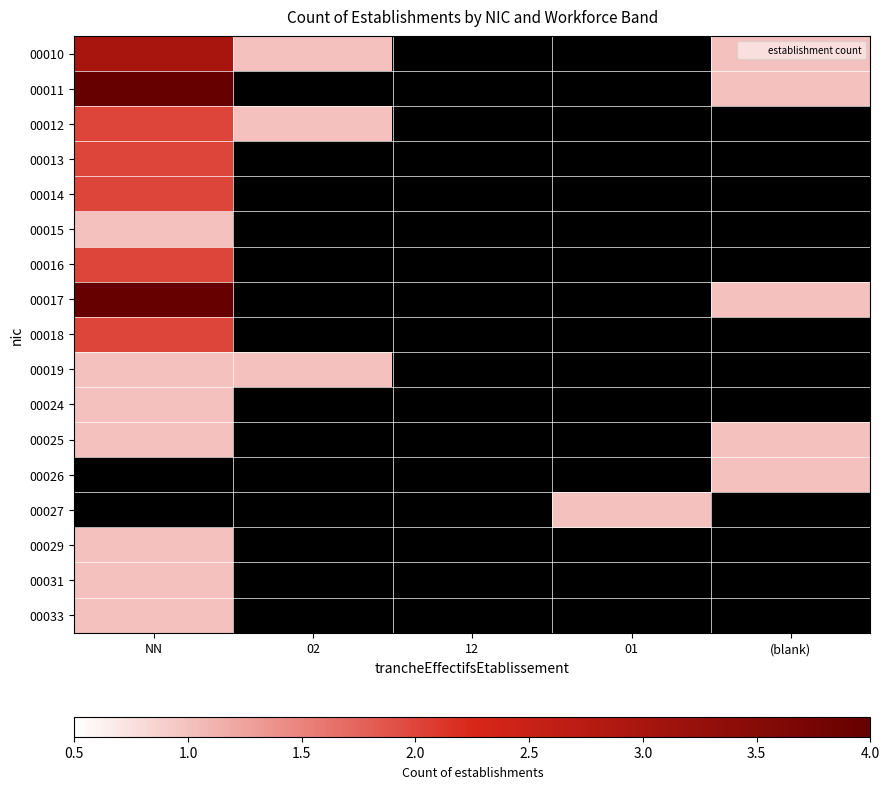

How many data points does each series have?

5